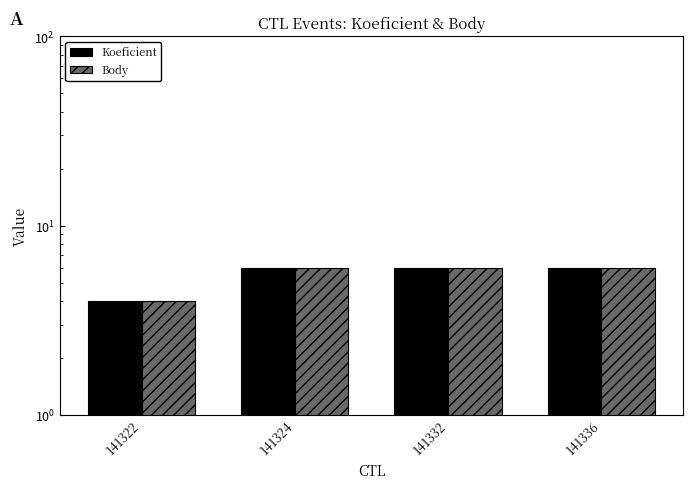

What are all the series names shown in the legend?

Koeficient, Body